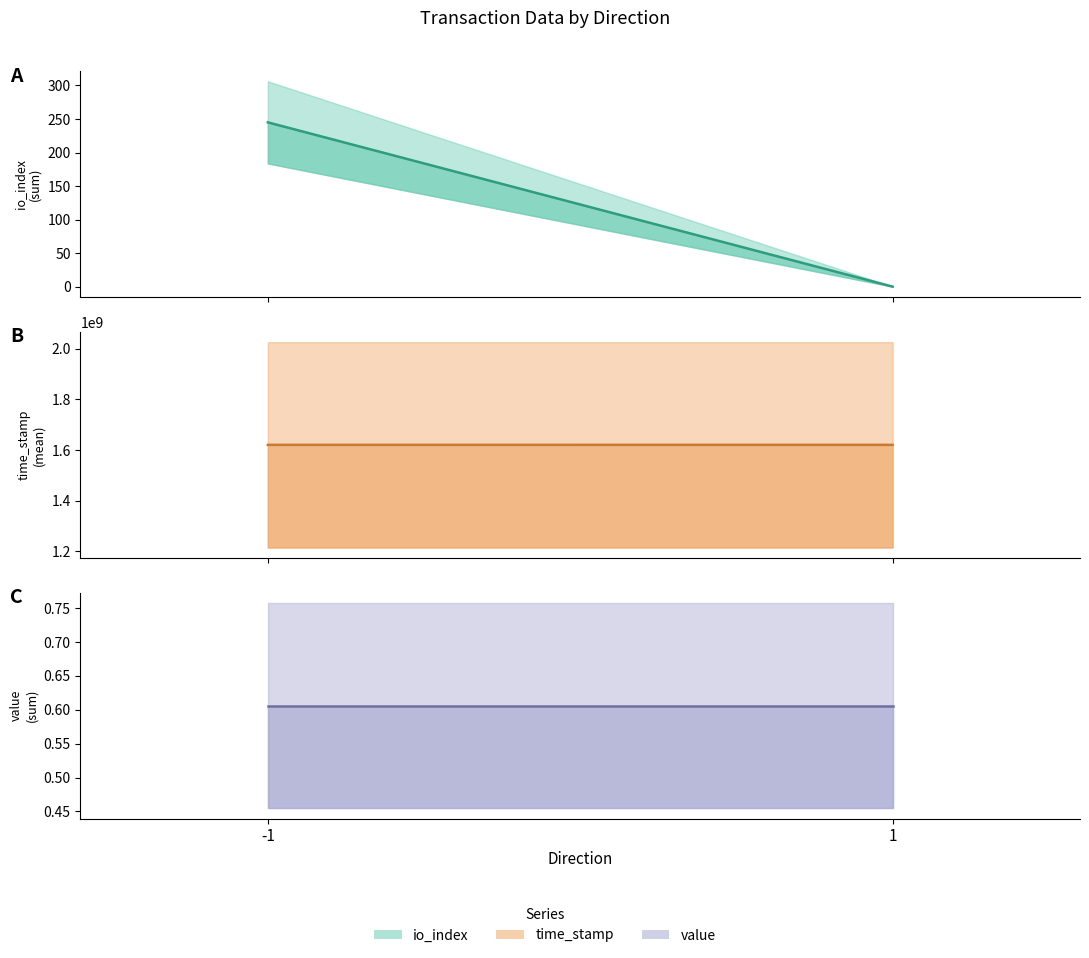

Count the number of data series in this chart.

3